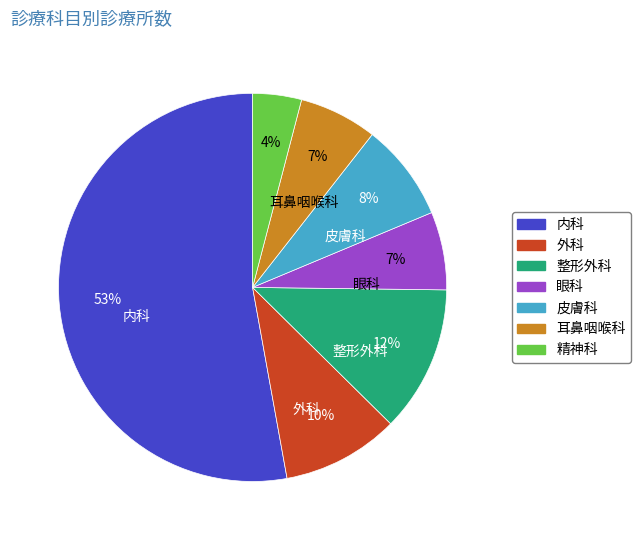

How many slices are in this pie chart?

7